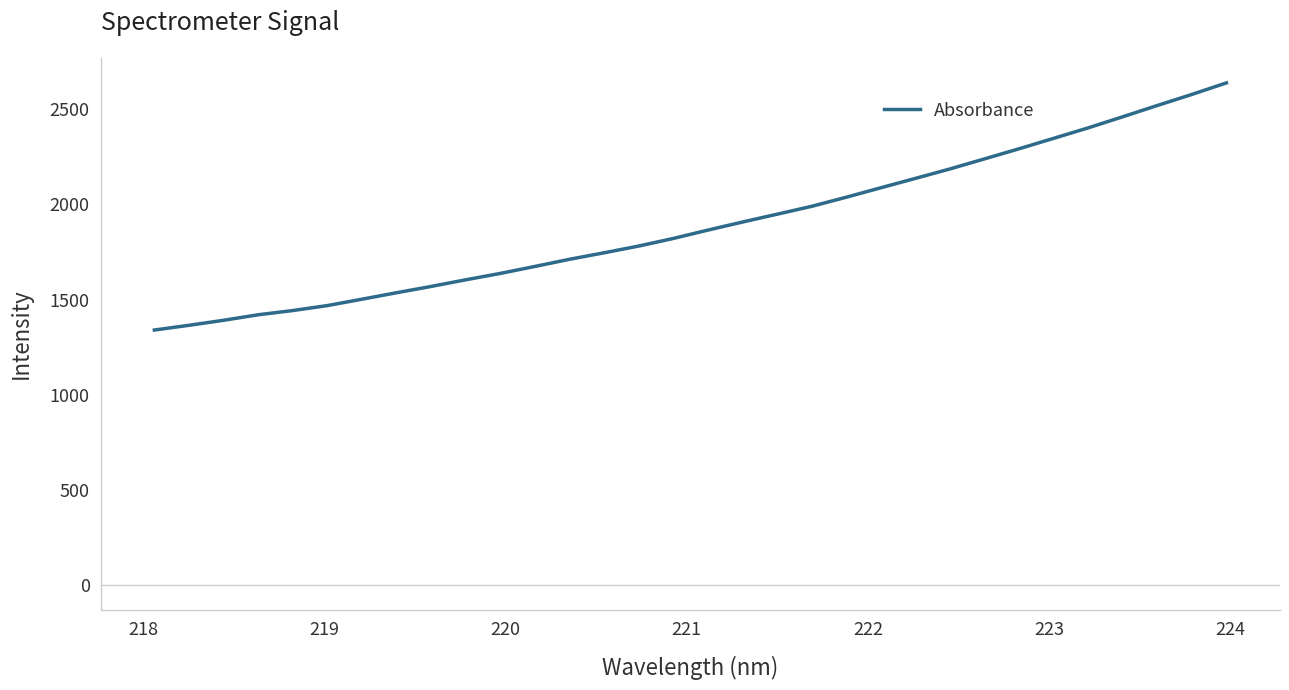

Does the chart have visible grid lines?

No